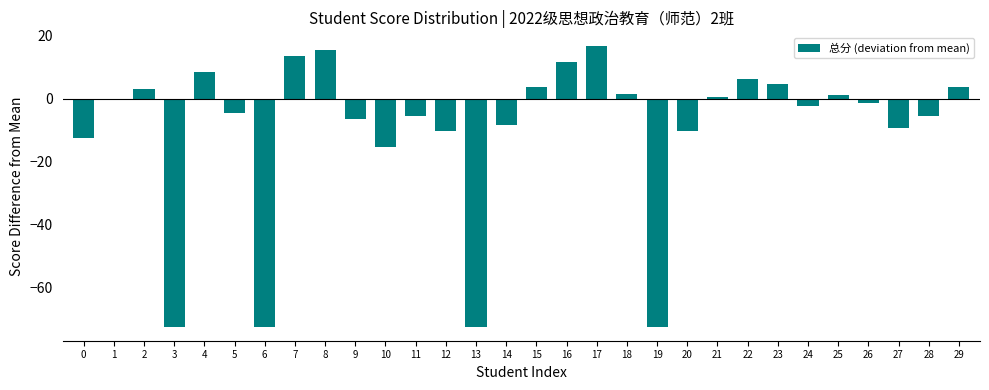

How many series are shown in this chart?

1